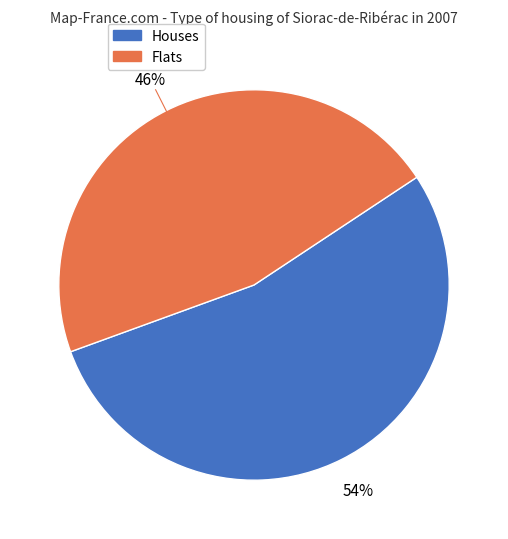

To the nearest percent, what is the average slice percentage?

50%